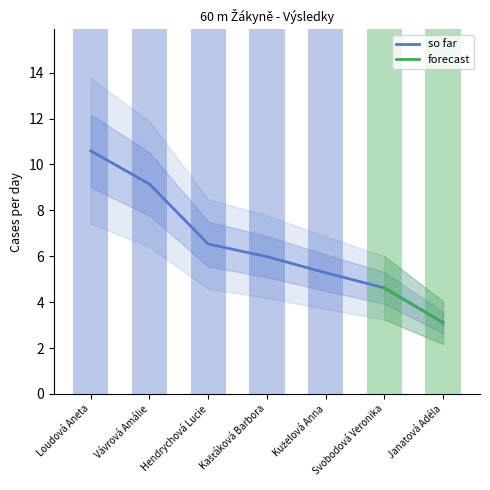

What position from the left is Hendrychová Lucie?

3